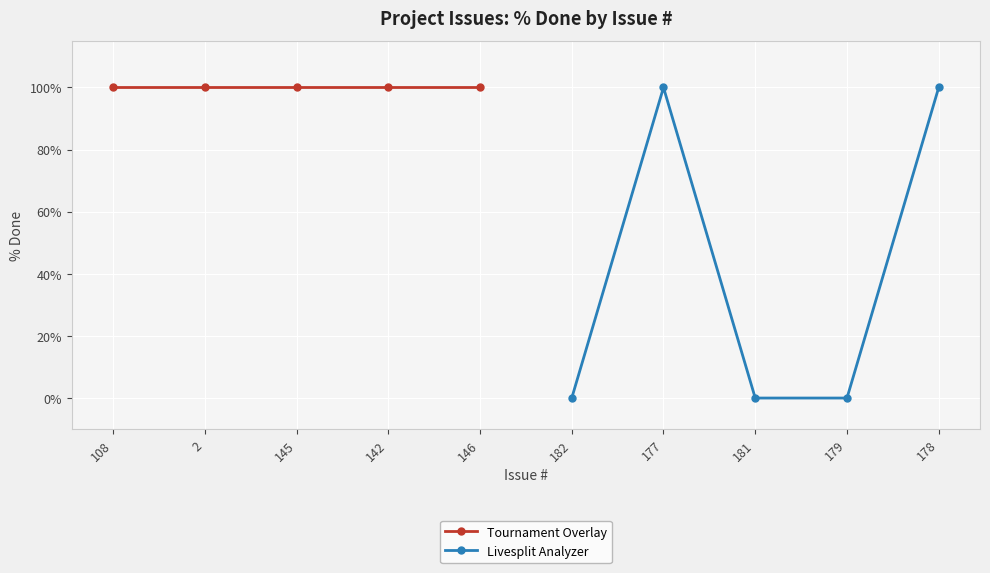

True or false: Livesplit Analyzer and Tournament Overlay intersect in this chart.

False